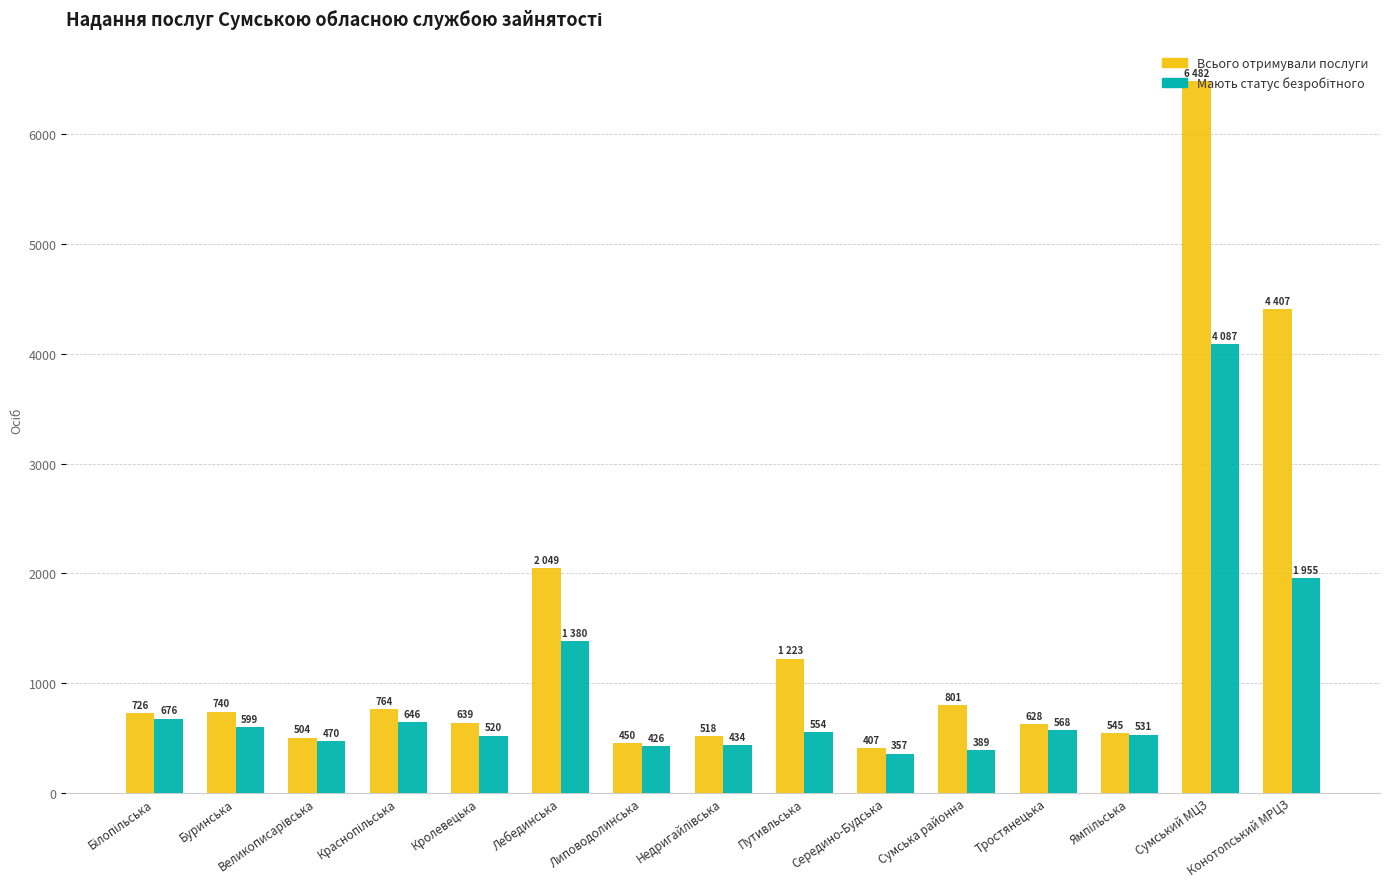

At how many categories does at least one series exceed 605?

10